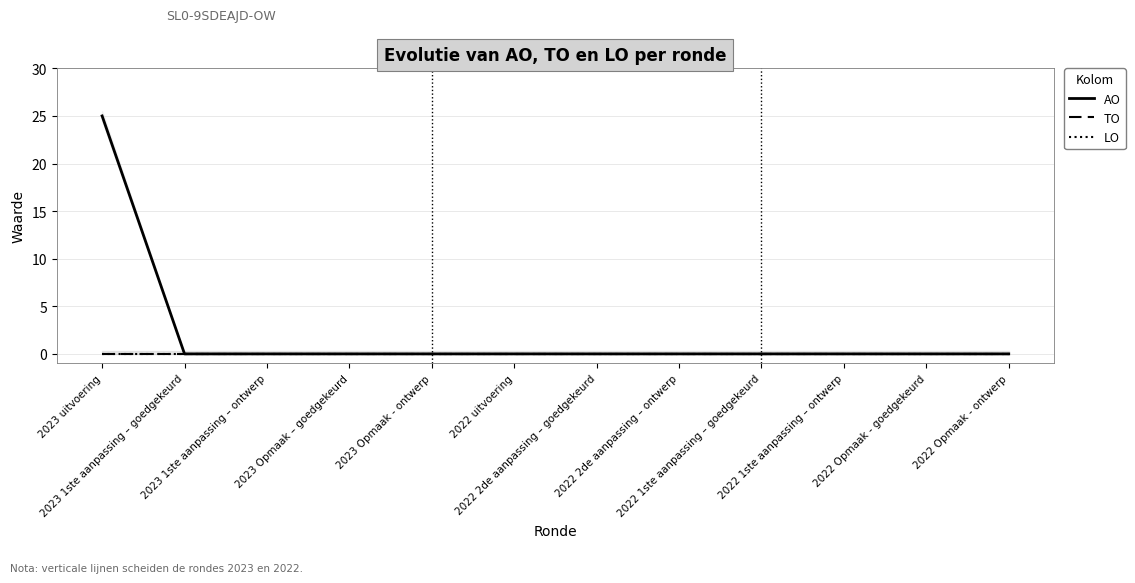

Reading left to right, what are all the values shown in this chart?

AO: 2023 uitvoering=25	2023 1ste aanpassing – goedgekeurd=0	2023 1ste aanpassing – ontwerp=0	2023 Opmaak – goedgekeurd=0	2023 Opmaak - ontwerp=0	2022 uitvoering=0	2022 2de aanpassing – goedgekeurd=0	2022 2de aanpassing – ontwerp=0	2022 1ste aanpassing – goedgekeurd=0	2022 1ste aanpassing – ontwerp=0	2022 Opmaak - goedgekeurd=0	2022 Opmaak - ontwerp=0
TO: 2023 uitvoering=0	2023 1ste aanpassing – goedgekeurd=0	2023 1ste aanpassing – ontwerp=0	2023 Opmaak – goedgekeurd=0	2023 Opmaak - ontwerp=0	2022 uitvoering=0	2022 2de aanpassing – goedgekeurd=0	2022 2de aanpassing – ontwerp=0	2022 1ste aanpassing – goedgekeurd=0	2022 1ste aanpassing – ontwerp=0	2022 Opmaak - goedgekeurd=0	2022 Opmaak - ontwerp=0
LO: 2023 uitvoering=0	2023 1ste aanpassing – goedgekeurd=0	2023 1ste aanpassing – ontwerp=0	2023 Opmaak – goedgekeurd=0	2023 Opmaak - ontwerp=0	2022 uitvoering=0	2022 2de aanpassing – goedgekeurd=0	2022 2de aanpassing – ontwerp=0	2022 1ste aanpassing – goedgekeurd=0	2022 1ste aanpassing – ontwerp=0	2022 Opmaak - goedgekeurd=0	2022 Opmaak - ontwerp=0